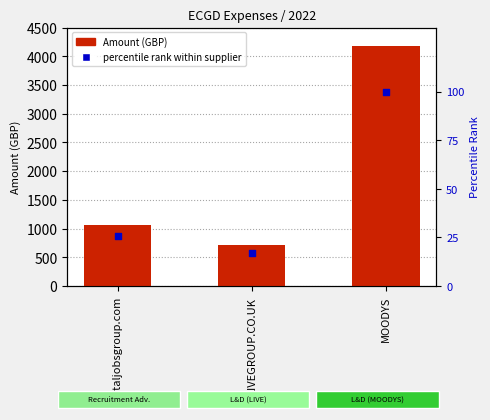

Which series contains the highest Y value?

Amount